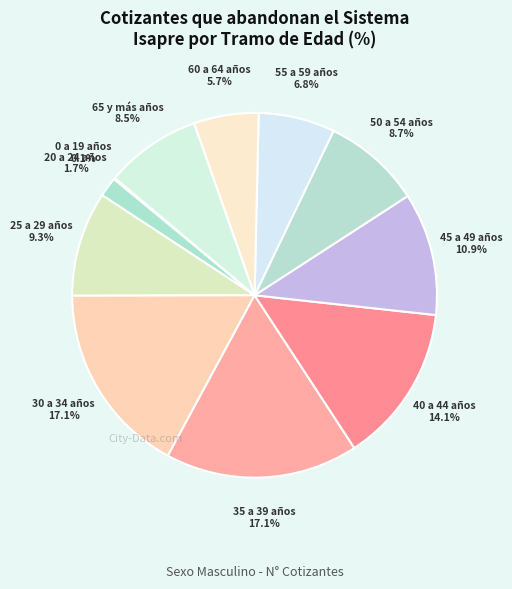

Is 30 a 34 años the majority of the pie?

No